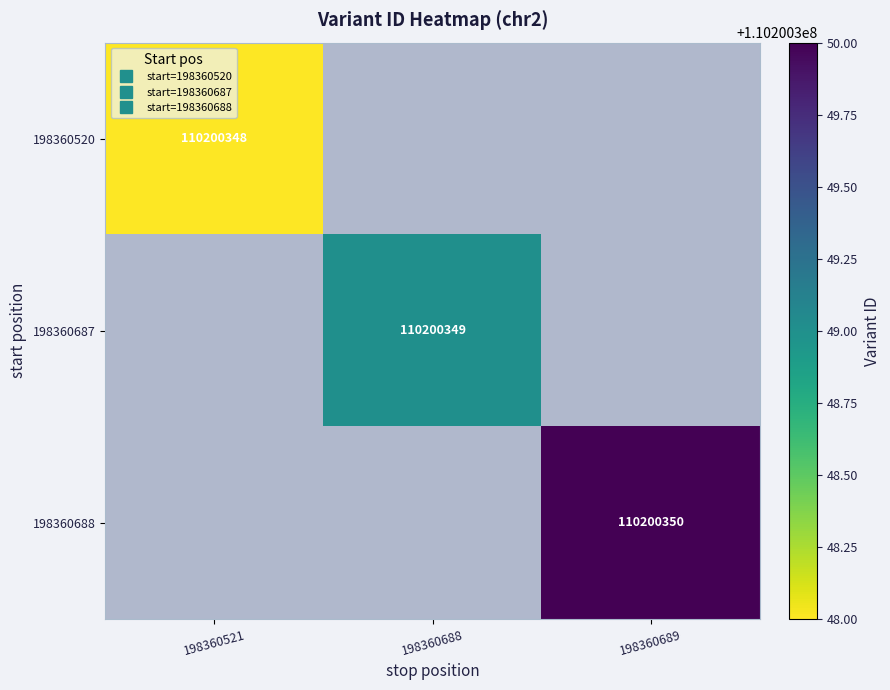

The value of 198360520 at 198360688 is 0. True or false?

True